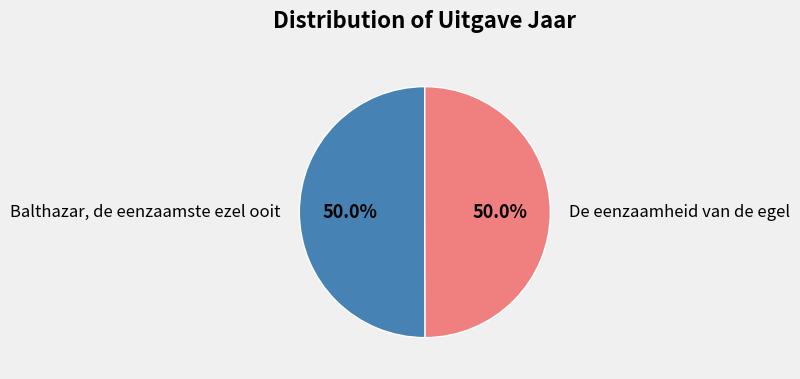

What is the ratio of the value at De eenzaamheid van de egel to the value at Balthazar, de eenzaamste ezel ooit?

1.0